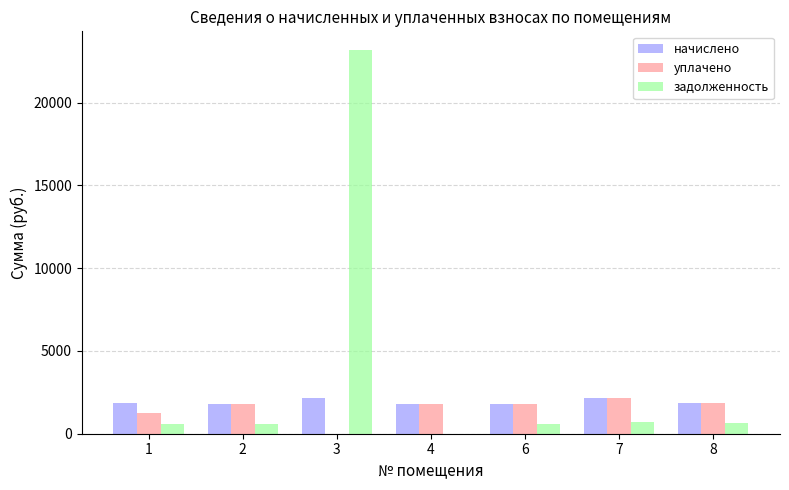

The value of уплачено at 4 is 1825.7. True or false?

True